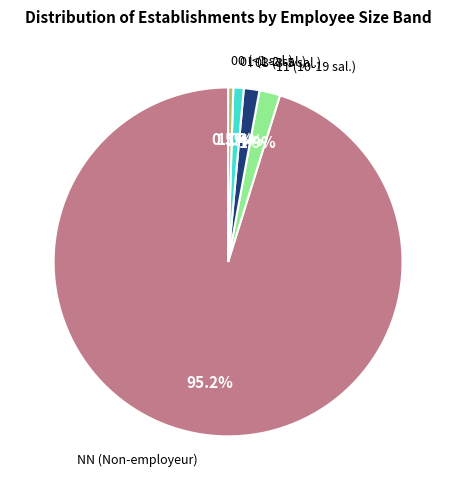

Does 01 represent more than half of the total?

No